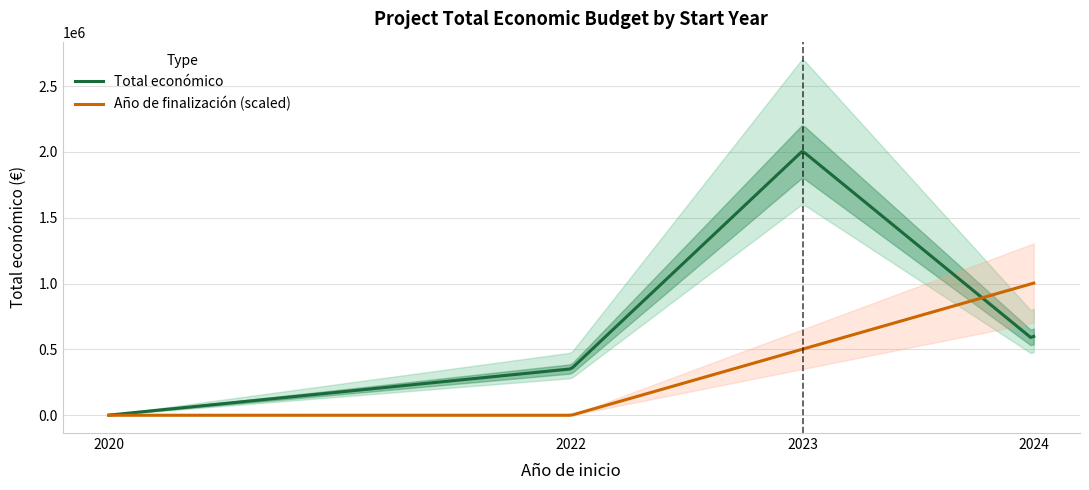

What is the maximum value shown in the chart?

2007637.0